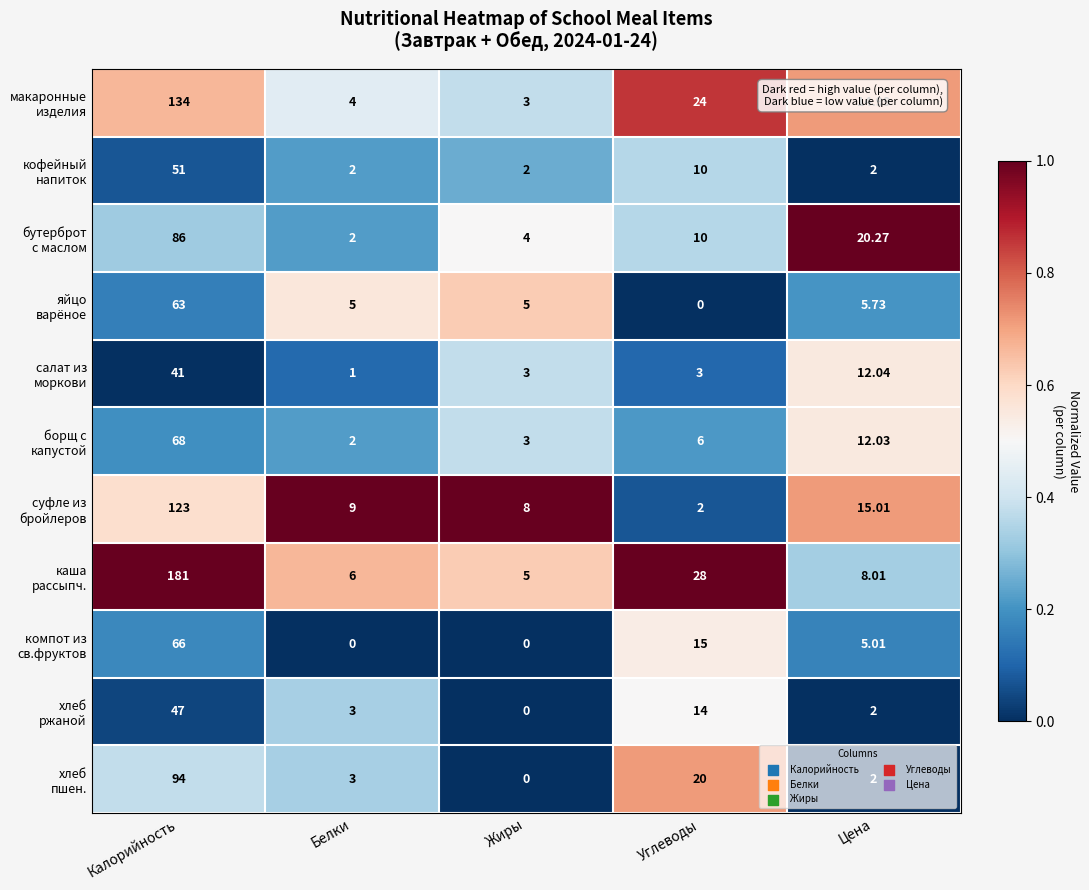

Which label corresponds to the largest value in the chart?

Калорийность